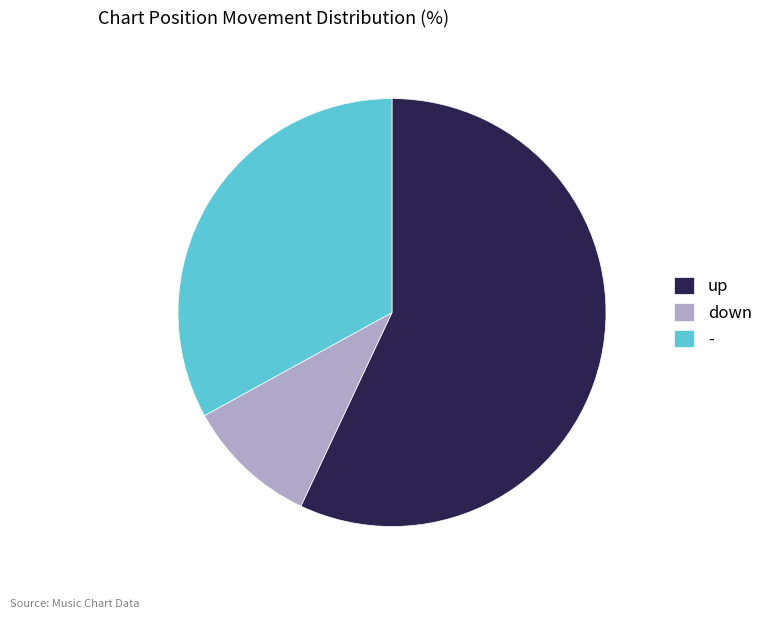

Which category has the smallest portion of the pie?

down